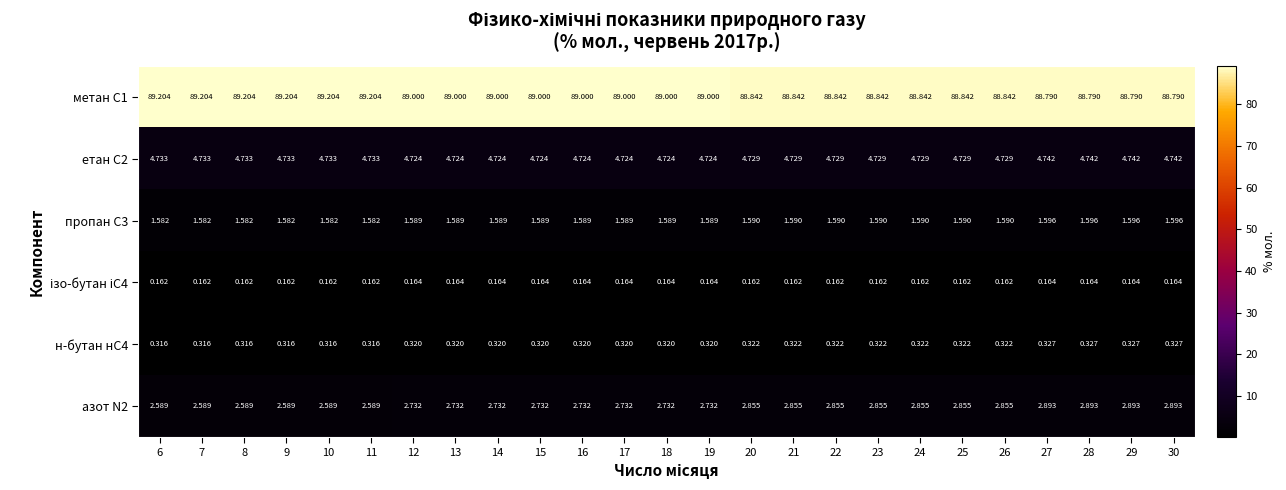

Is the value of пропан С3 at 12 greater than the value of етан С2 at 7?

No